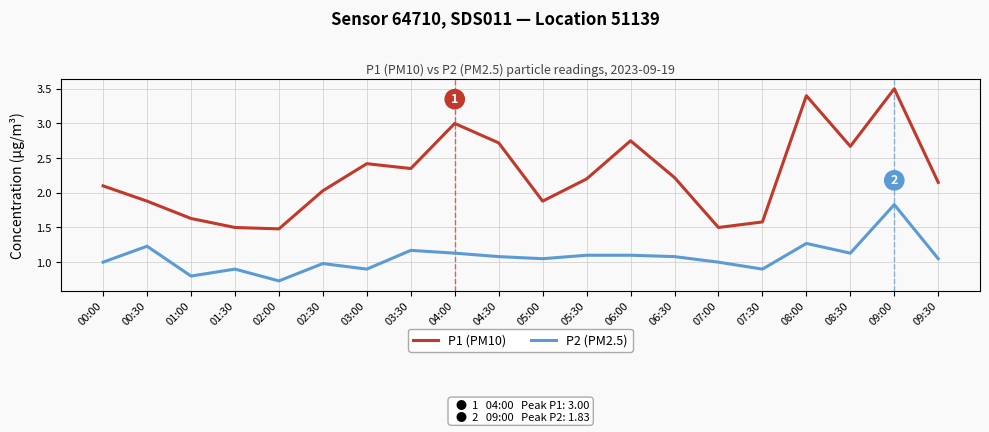

How many categories are shown in the chart?

20